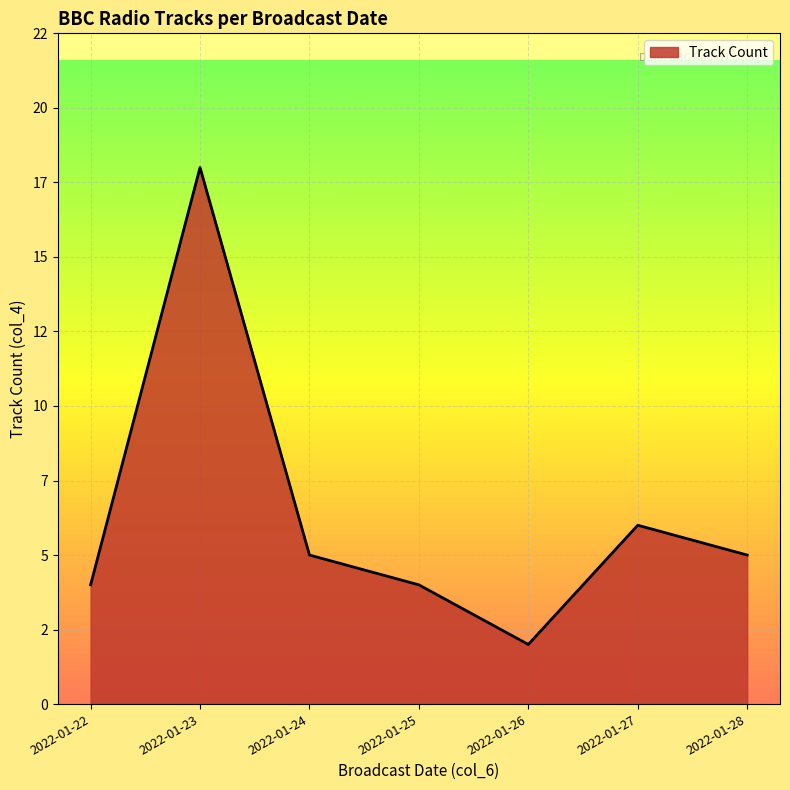

Does the chart display data point markers on the line(s)?

No